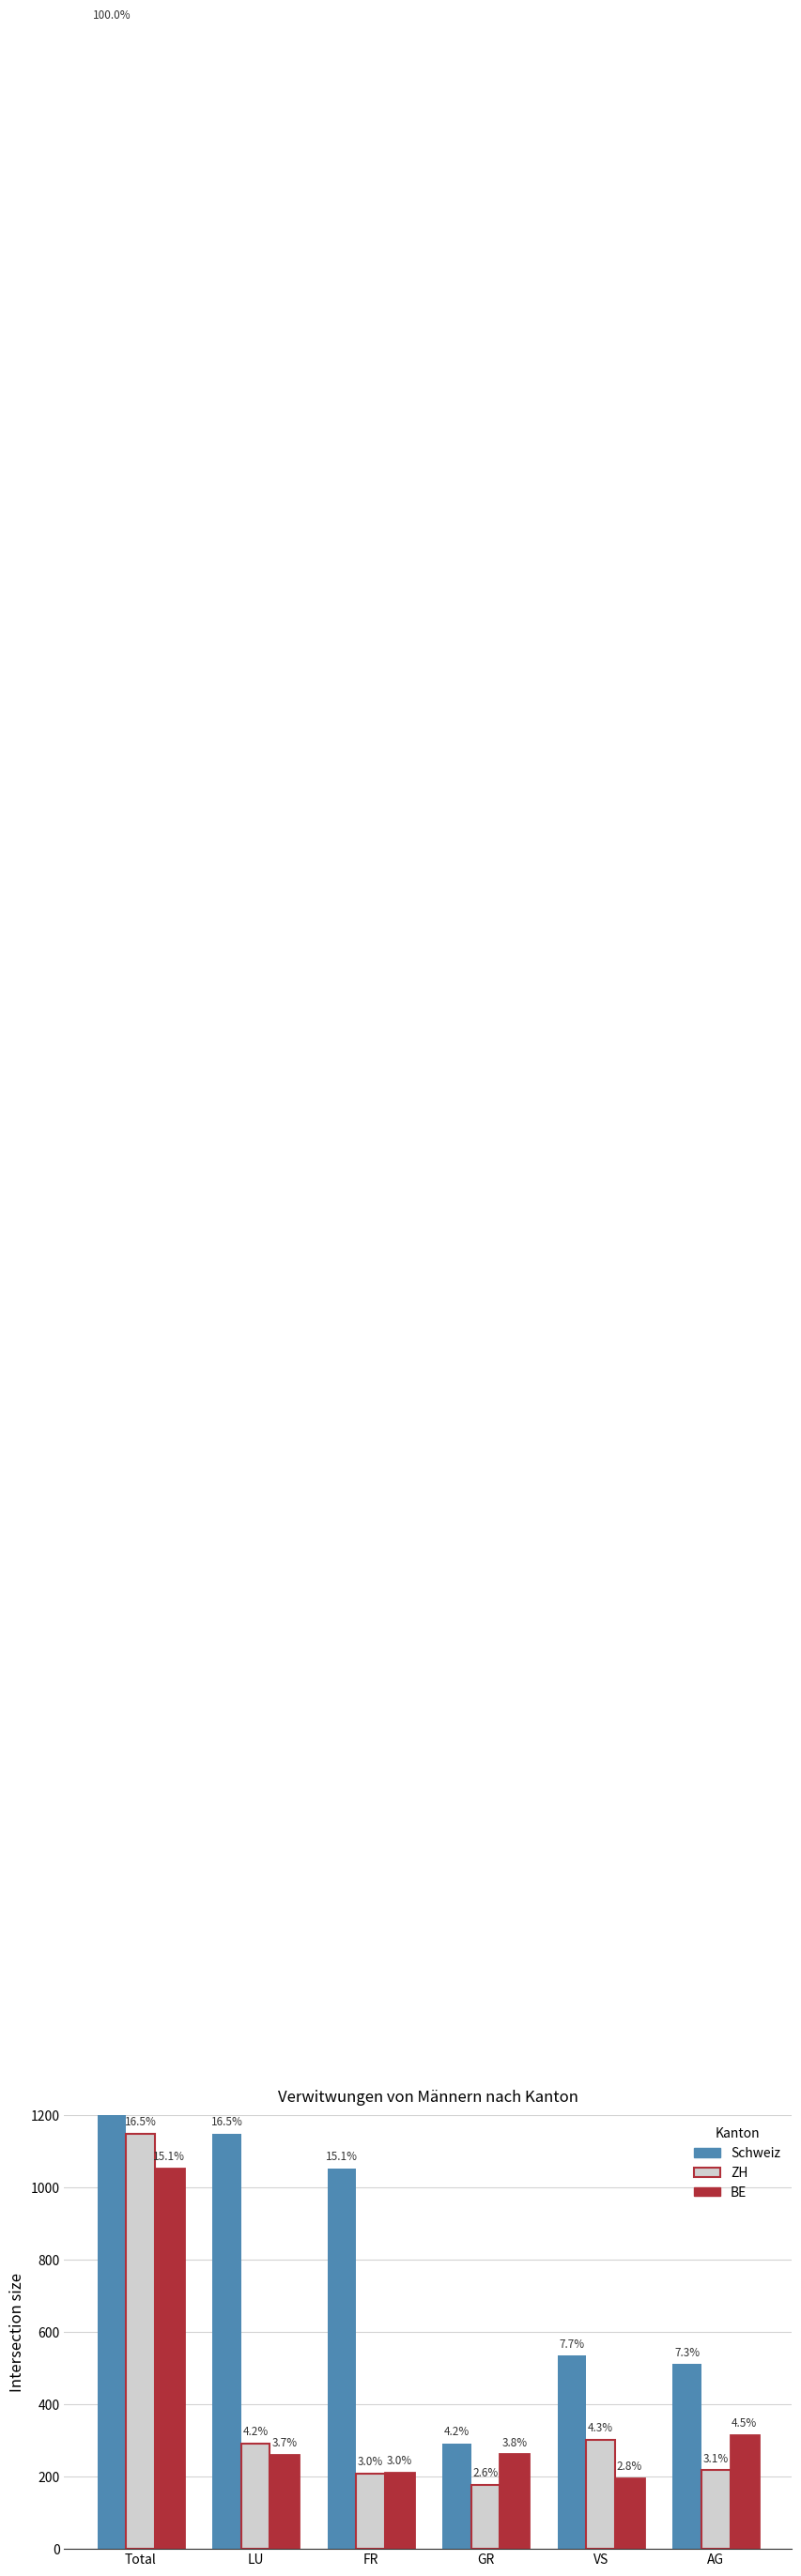

What is the difference between the second highest and minimum values in the BE series?

120